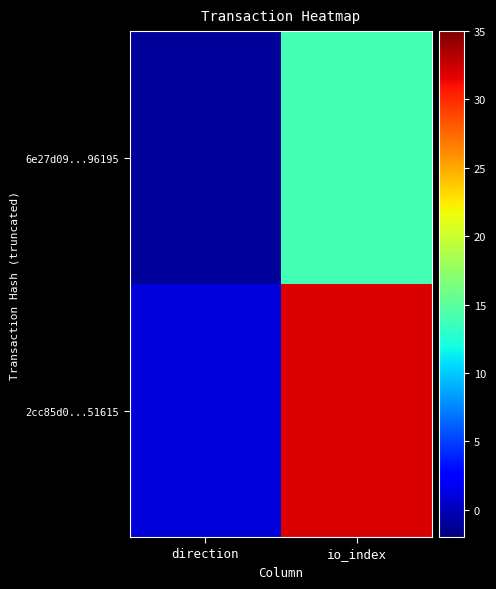

Which has a higher value, io_index or direction?

io_index